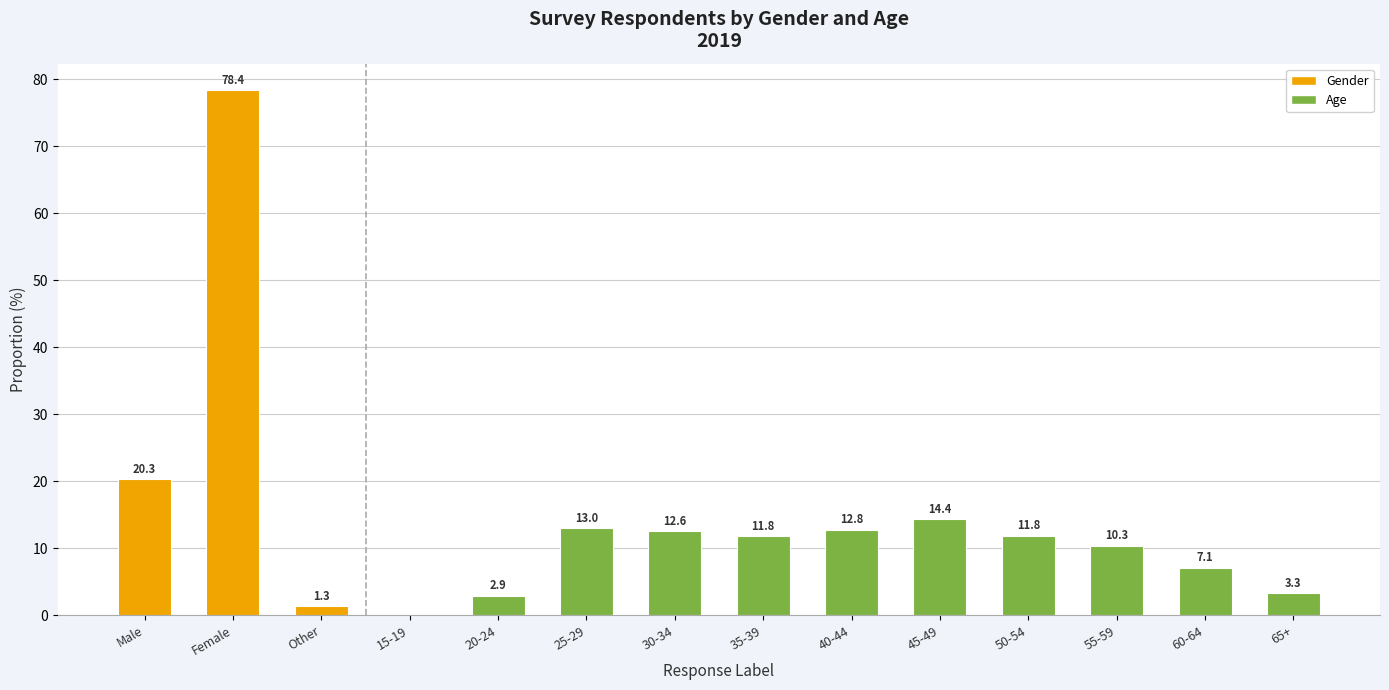

The chart shows a value of 10.3 at 55-59. True or false?

True